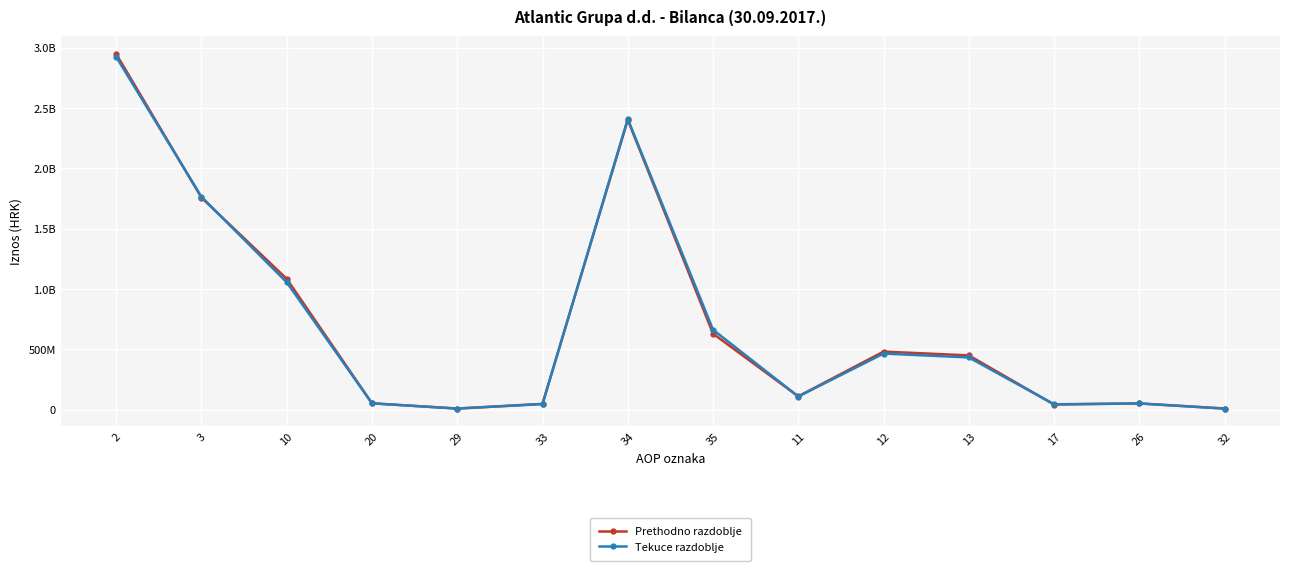

What are all the series names shown in the legend?

Prethodno razdoblje, Tekuce razdoblje